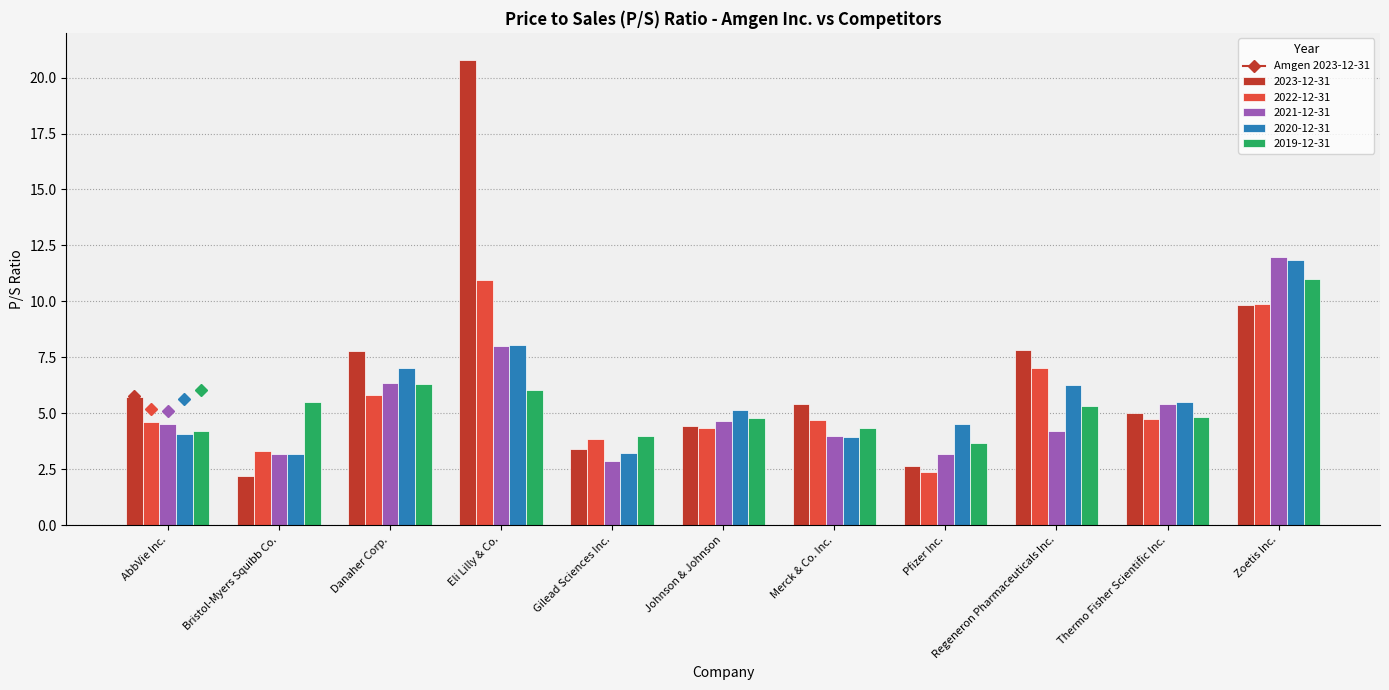

At which label is 2019-12-31 closest to 7?

Danaher Corp.